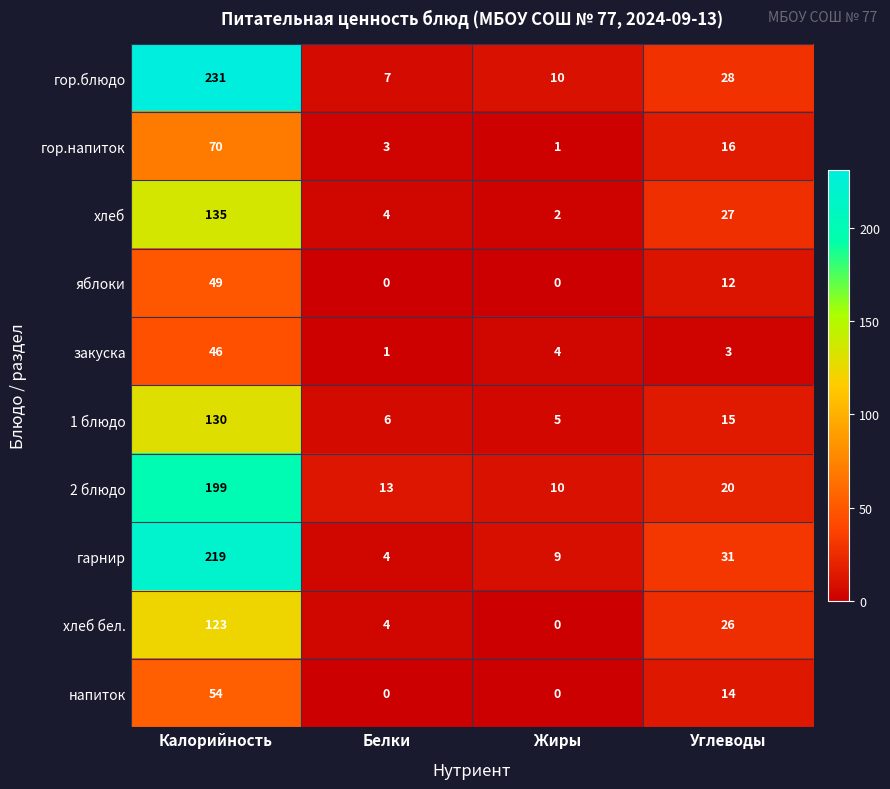

At which label is гор.напиток closest to 35?

Углеводы